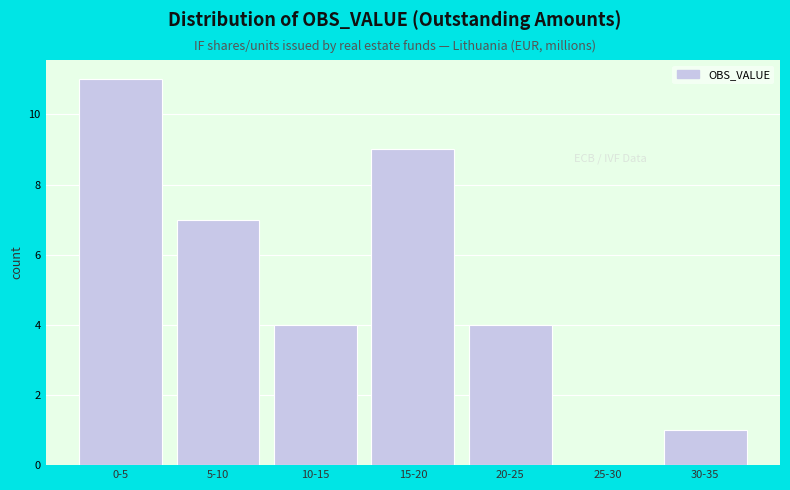

Reading right to left, what are all the values shown in this chart?

30-35=1	25-30=0	20-25=4	15-20=9	10-15=4	5-10=7	0-5=11